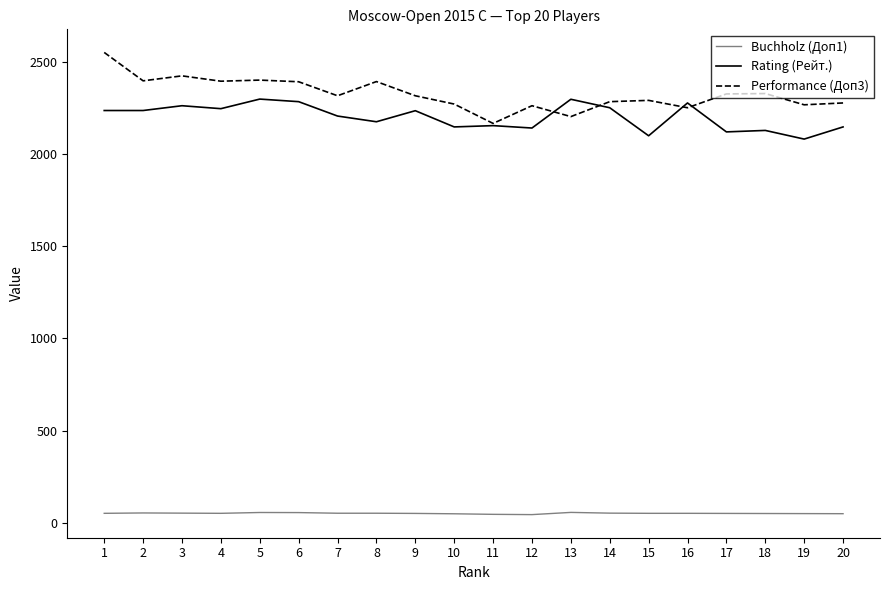

What is the maximum value shown in the chart?

2551.0